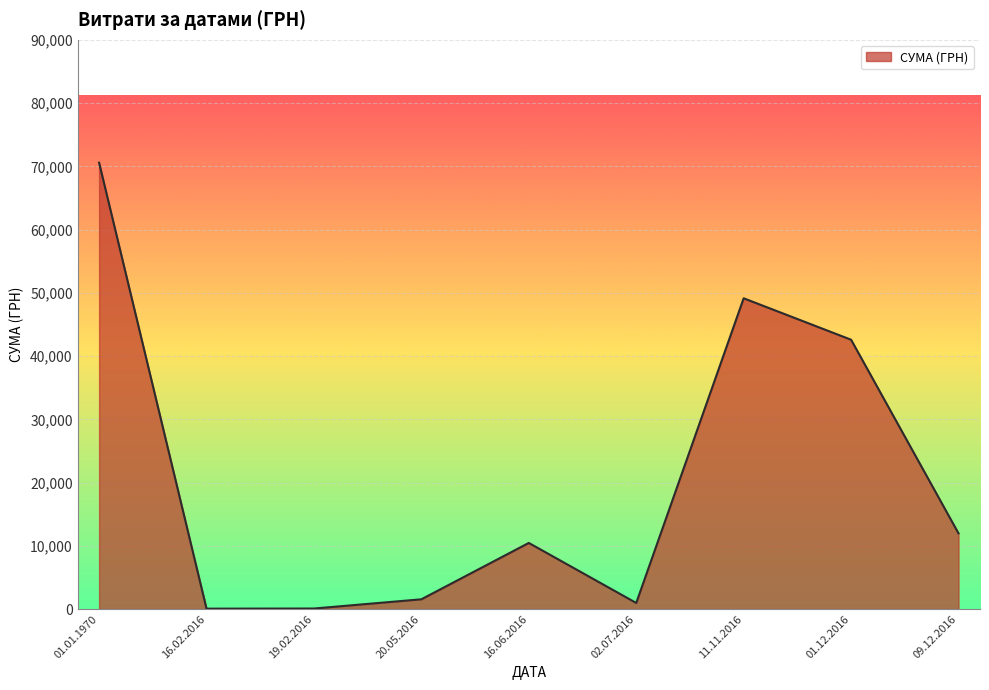

Does the chart display data point markers on the line(s)?

No